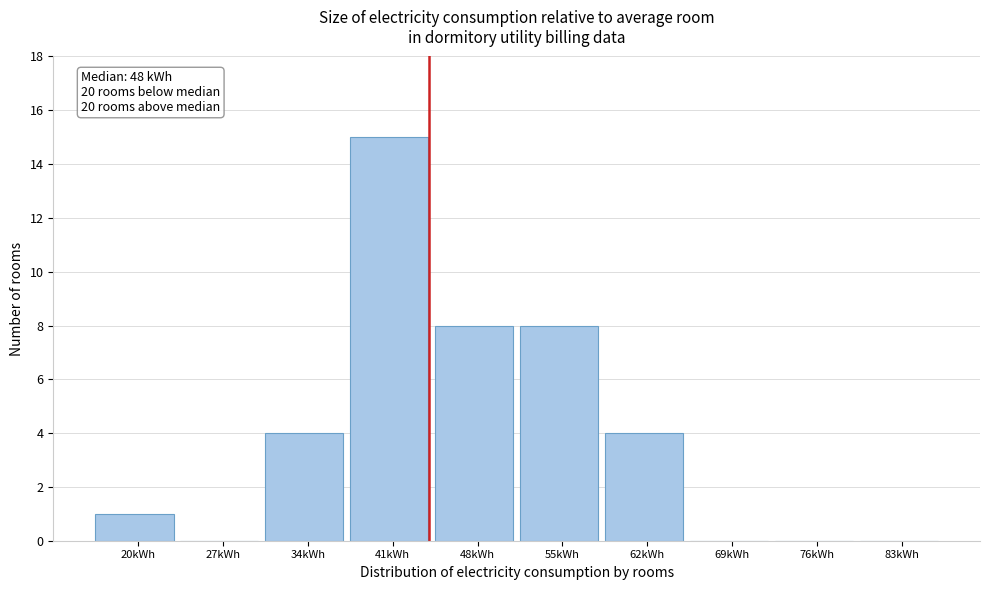

Reading left to right, extract all data points from this chart.

20kWh=1	27kWh=0	34kWh=4	41kWh=15	48kWh=8	55kWh=8	62kWh=4	69kWh=0	76kWh=0	83kWh=0